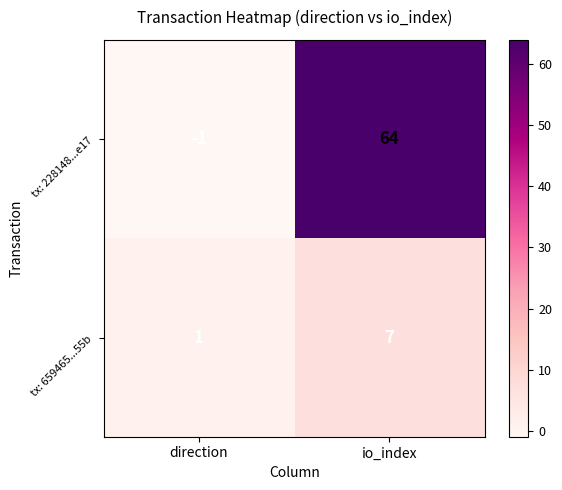

Reading left to right, extract all data points from this chart.

tx: 228148...e17: -1	64
tx: 659465...55b: 1	7